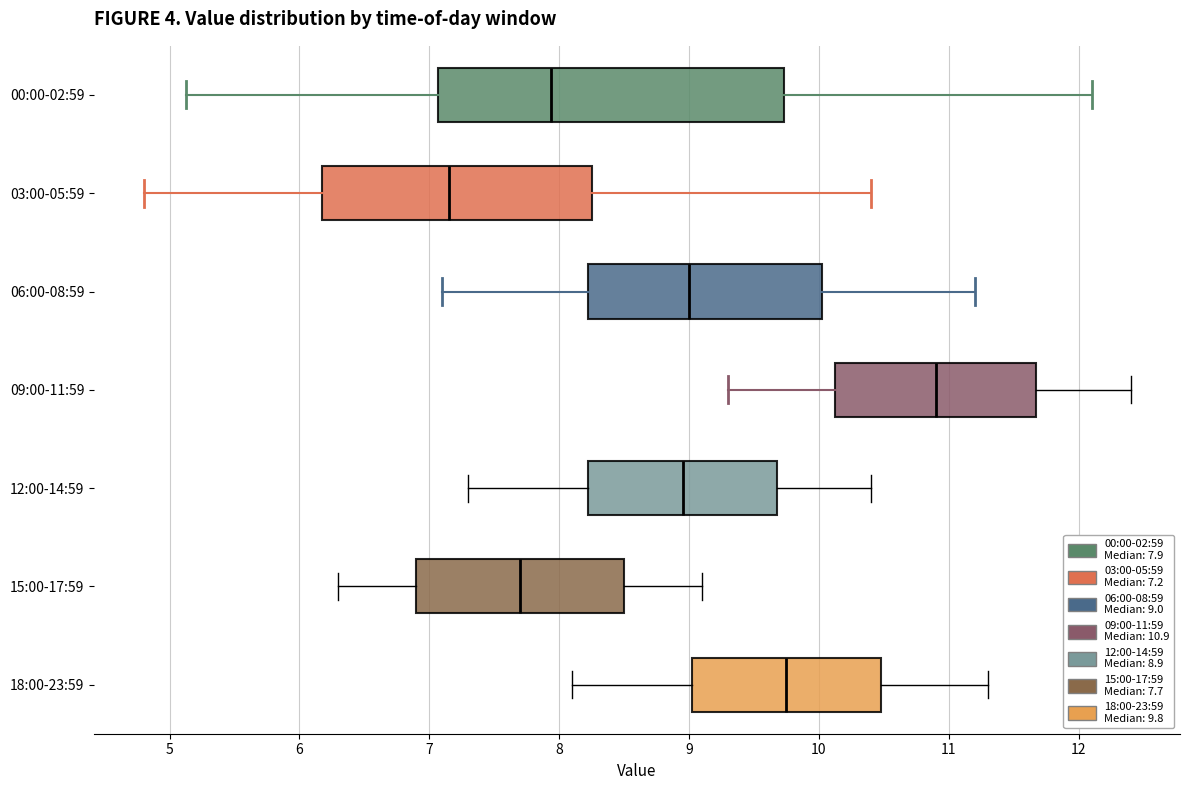

Which box's median line is the furthest to the left?

03:00-05:59